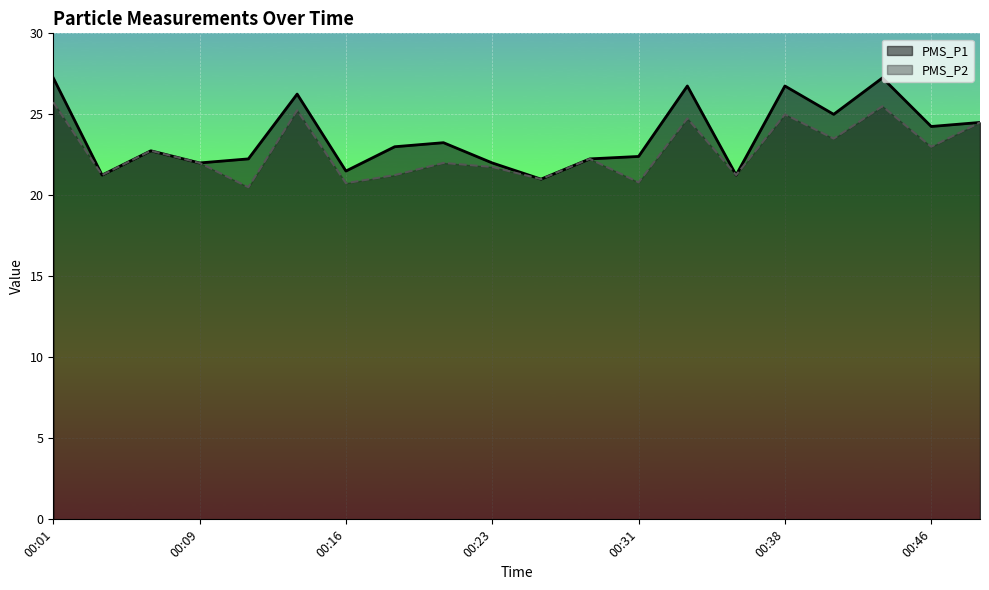

Between 00:09 and 00:11, which is larger?

00:11